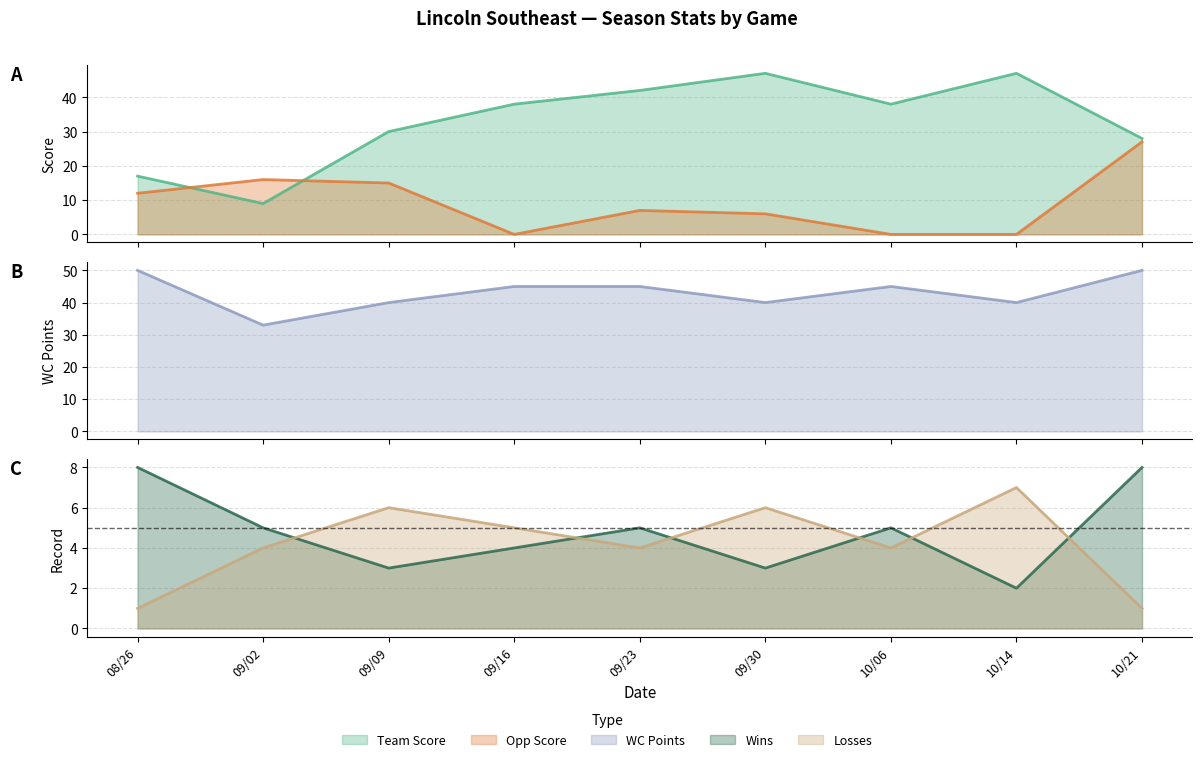

What are all the series names shown in the legend?

Team Score, Opp Score, Wins, Losses, WC Points